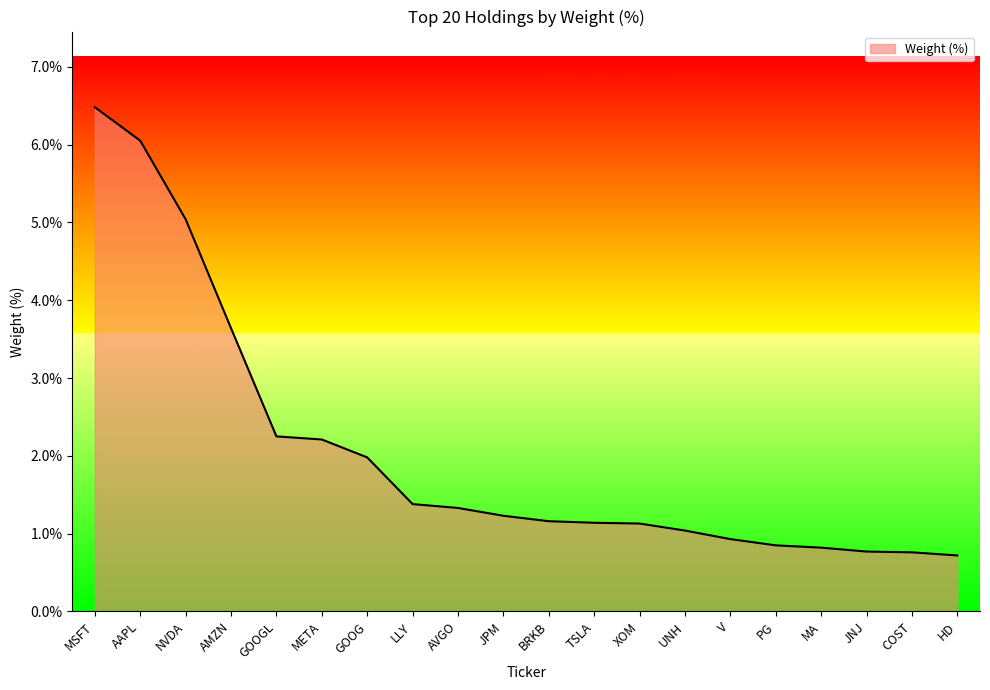

Which label corresponds to the largest value in the chart?

MSFT